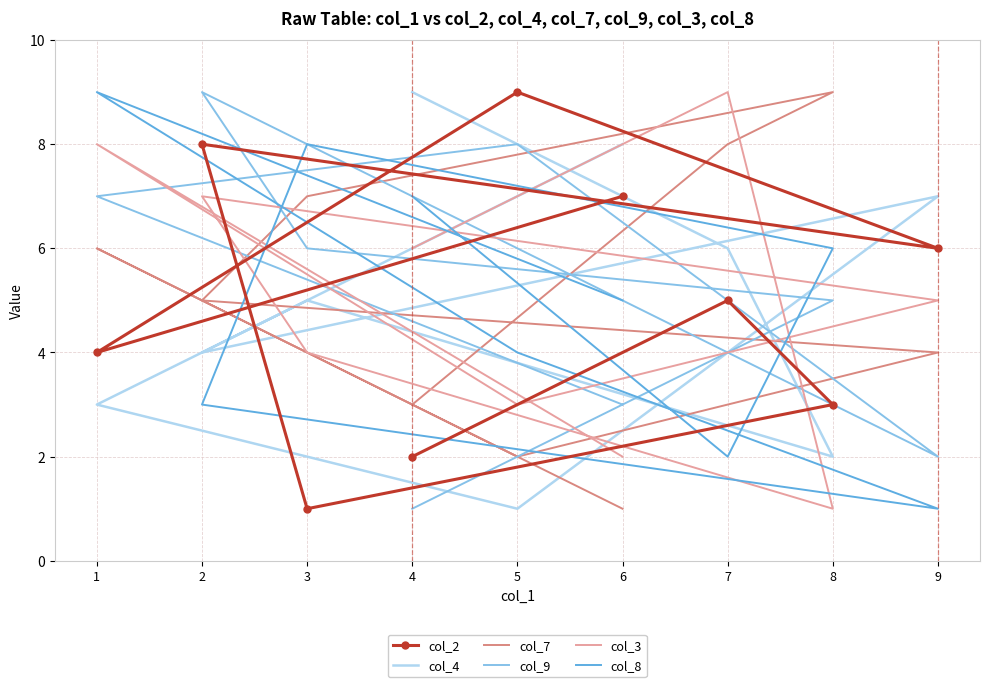

Is it true that col_9 equals 5 at 8?

True